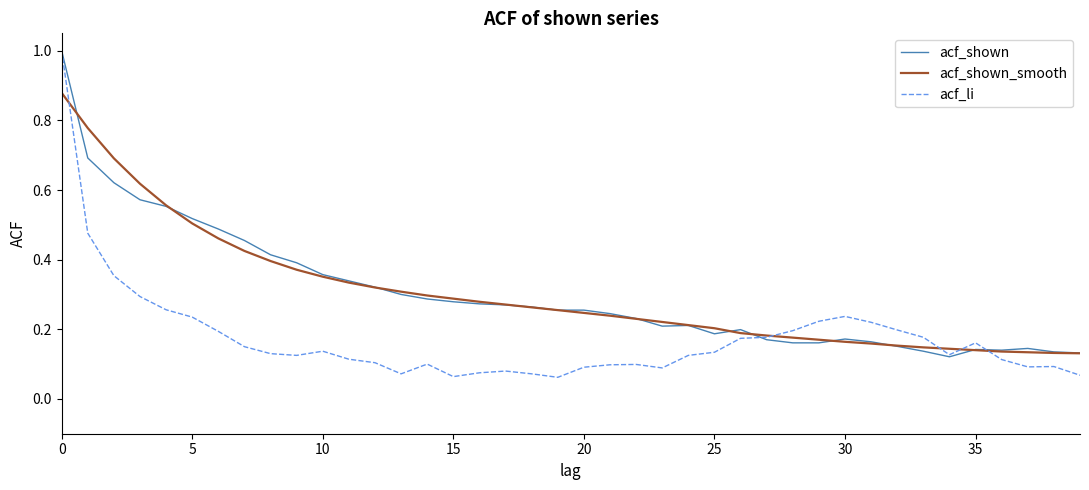

How many series are shown in this chart?

3